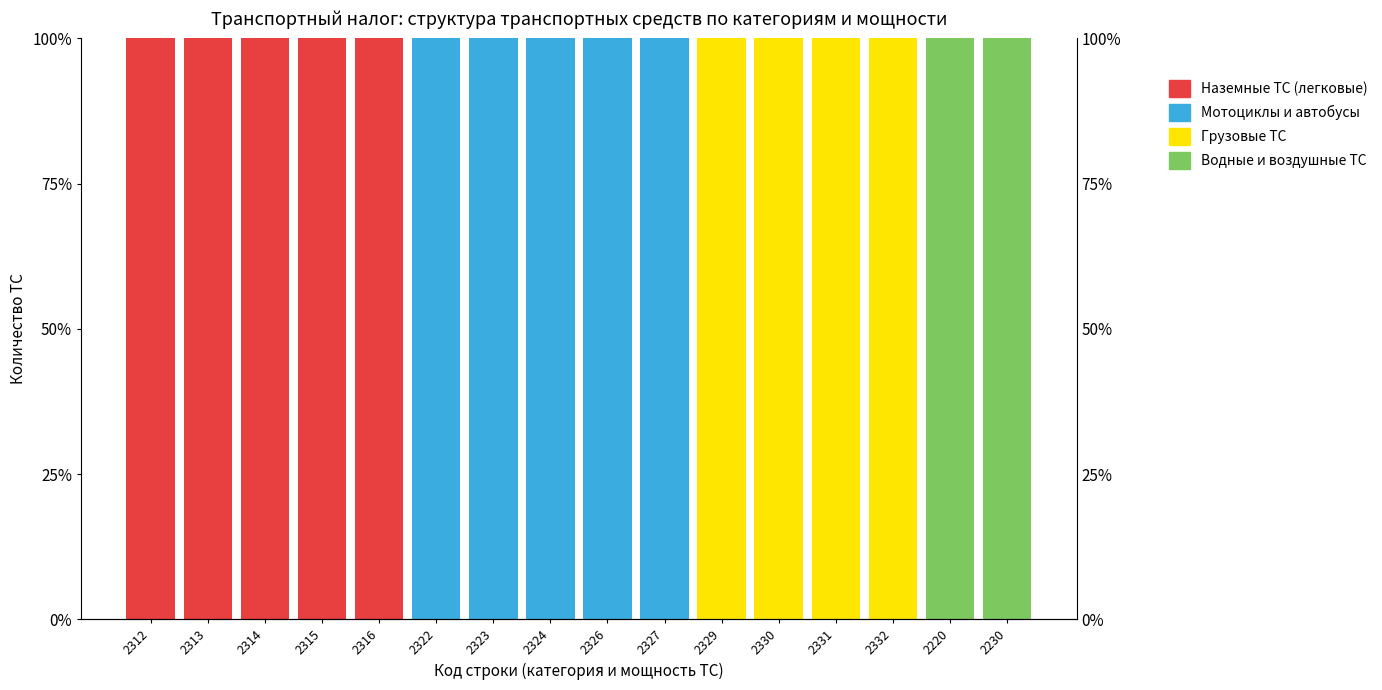

At how many categories does at least one series exceed 41?

16